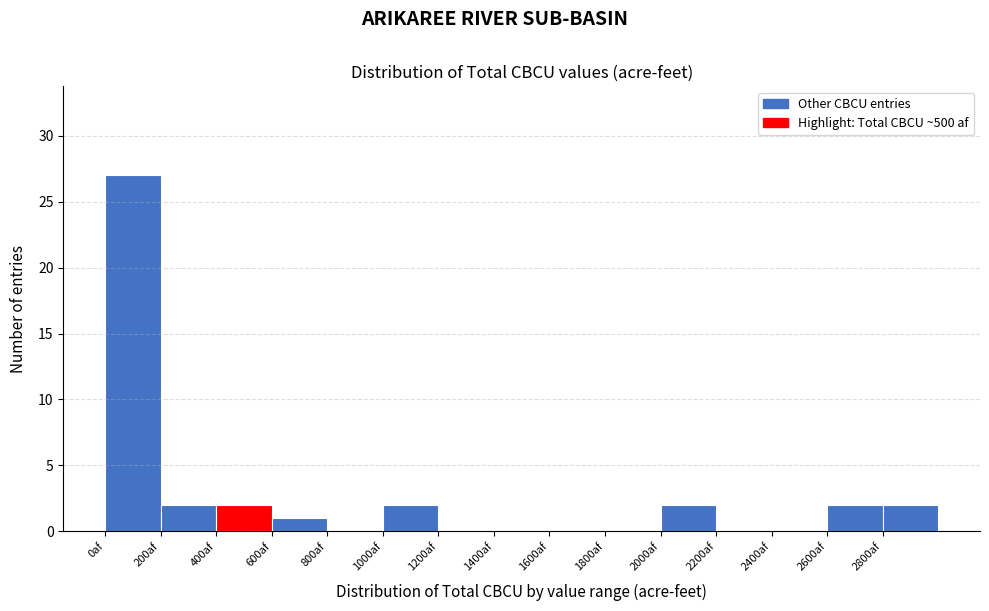

Which range on the x-axis has the tallest bar?

0 to 200